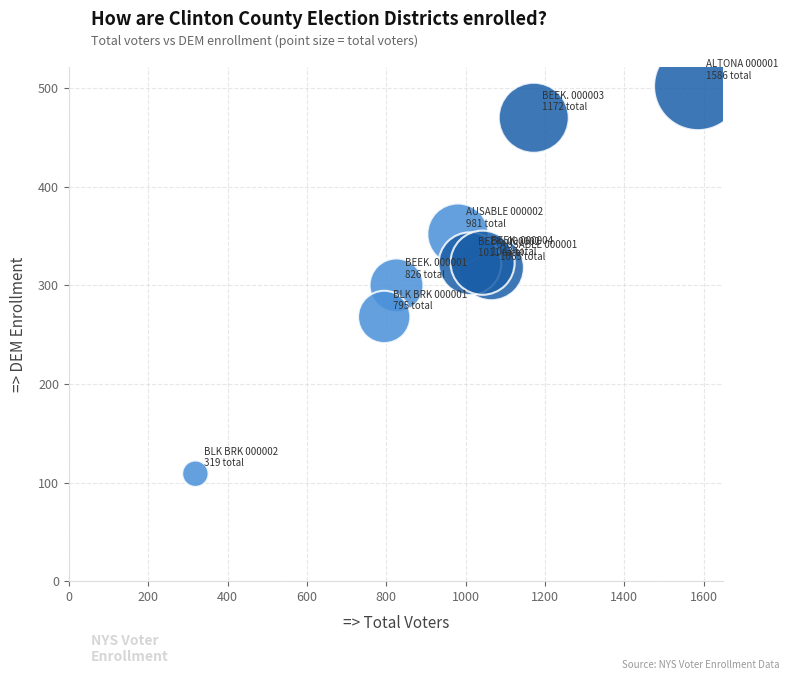

What is the range of Y values (max minus min)?

393